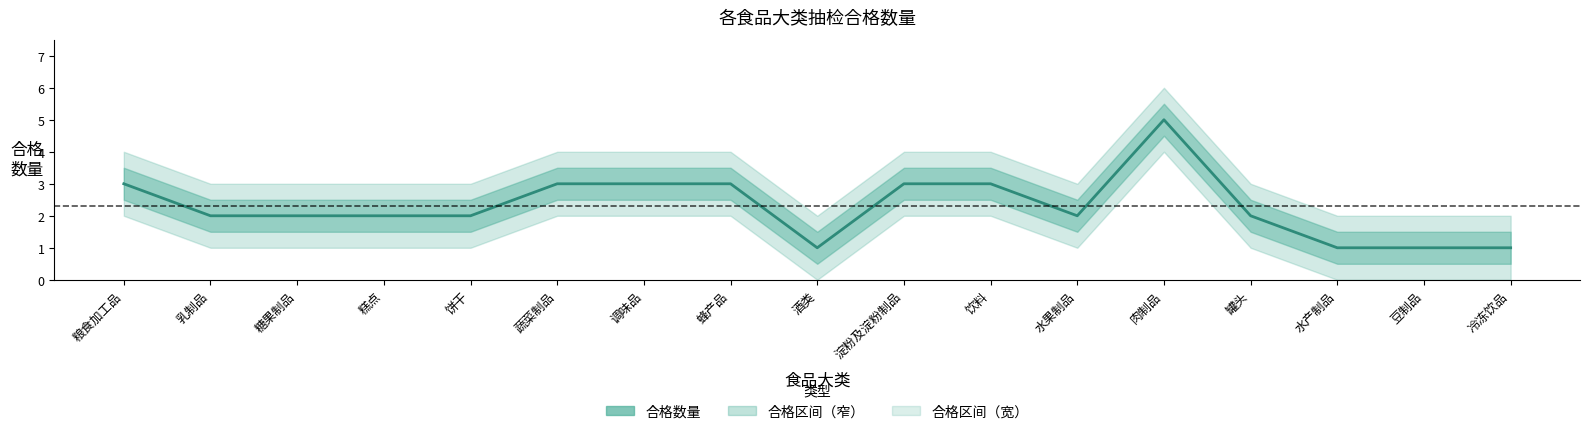

At which label does the data first exceed 2?

粮食加工品